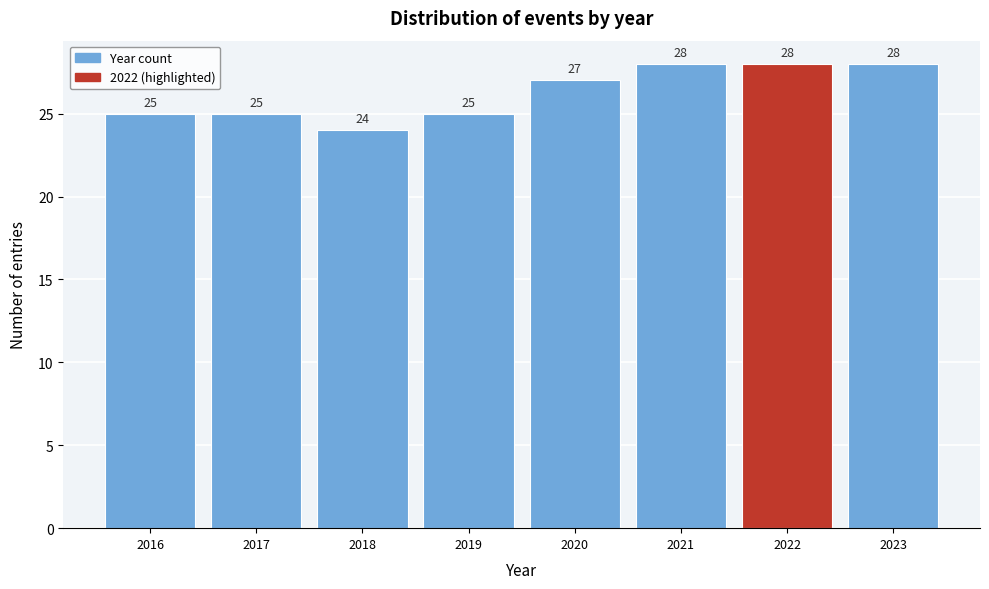

Reading left to right, list every bar in this chart as the range it spans on the x-axis followed by its height.

2015.5 to 2016.5: 25
2016.5 to 2017.5: 25
2017.5 to 2018.5: 24
2018.5 to 2019.5: 25
2019.5 to 2020.5: 27
2020.5 to 2021.5: 28
2021.5 to 2022.5: 28
2022.5 to 2023.5: 28